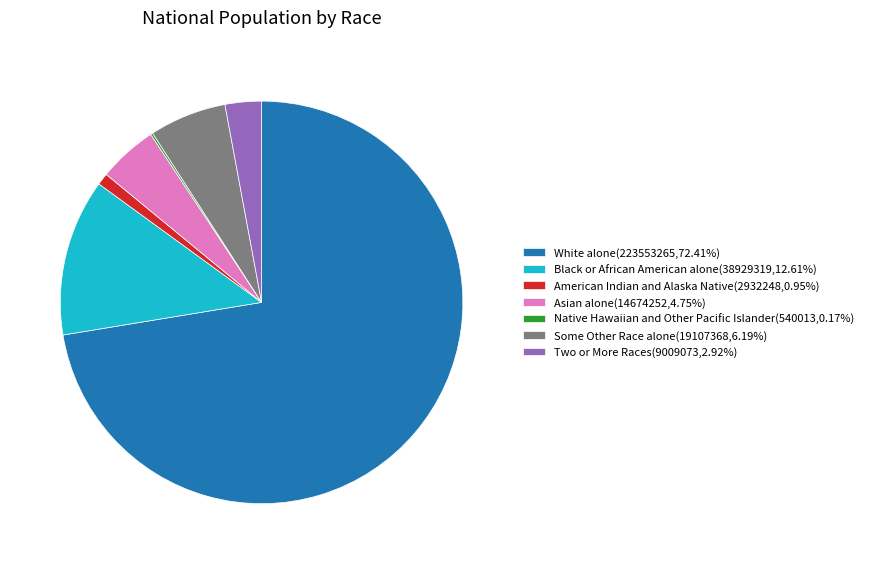

Does any single category account for the majority?

Yes